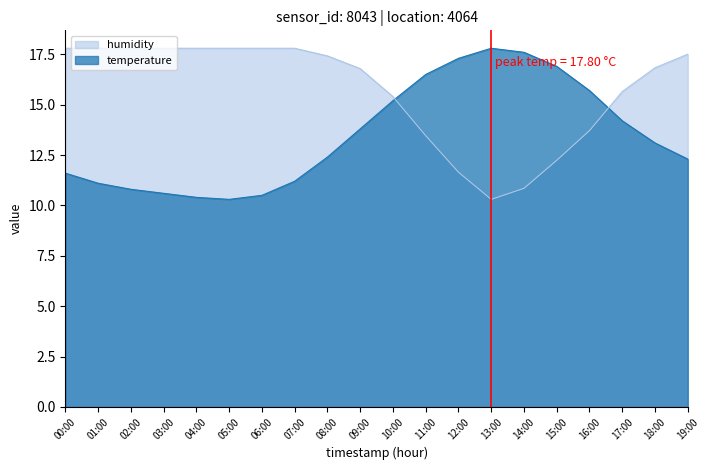

Reading left to right, extract all data points from this chart.

temperature: 00:00=11.6	01:00=11.1	02:00=10.8	03:00=10.6	04:00=10.4	05:00=10.3	06:00=10.5	07:00=11.2	08:00=12.4	09:00=13.8	10:00=15.2	11:00=16.5	12:00=17.3	13:00=17.8	14:00=17.6	15:00=16.9	16:00=15.7	17:00=14.2	18:00=13.1	19:00=12.3
humidity: 00:00=17.8	01:00=17.8	02:00=17.8	03:00=17.8	04:00=17.8	05:00=17.8	06:00=17.8	07:00=17.8	08:00=17.4	09:00=16.8	10:00=15.4	11:00=13.5	12:00=11.6	13:00=10.3	14:00=10.8	15:00=12.2	16:00=13.7	17:00=15.7	18:00=16.8	19:00=17.5